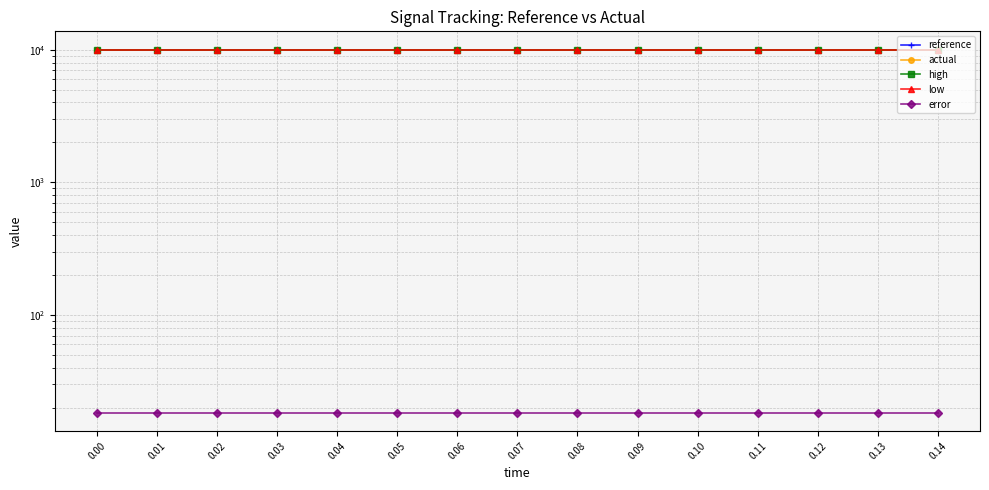

True or false: error has a value of 18.3 at 0.06.

True